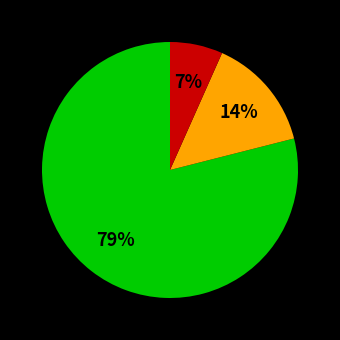

Is there a majority slice in this chart?

Yes